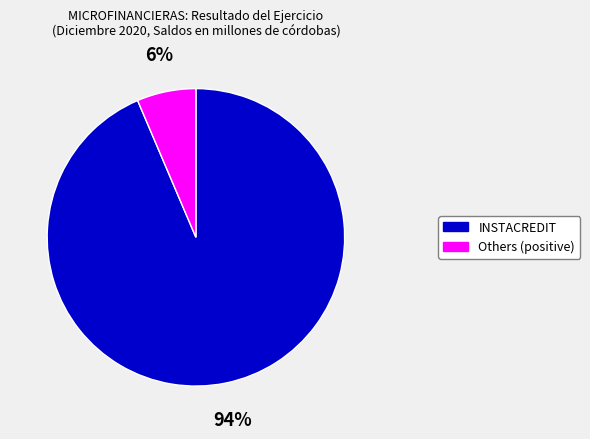

Do INSTACREDIT and Others (positive) together represent more than half of the pie?

Yes